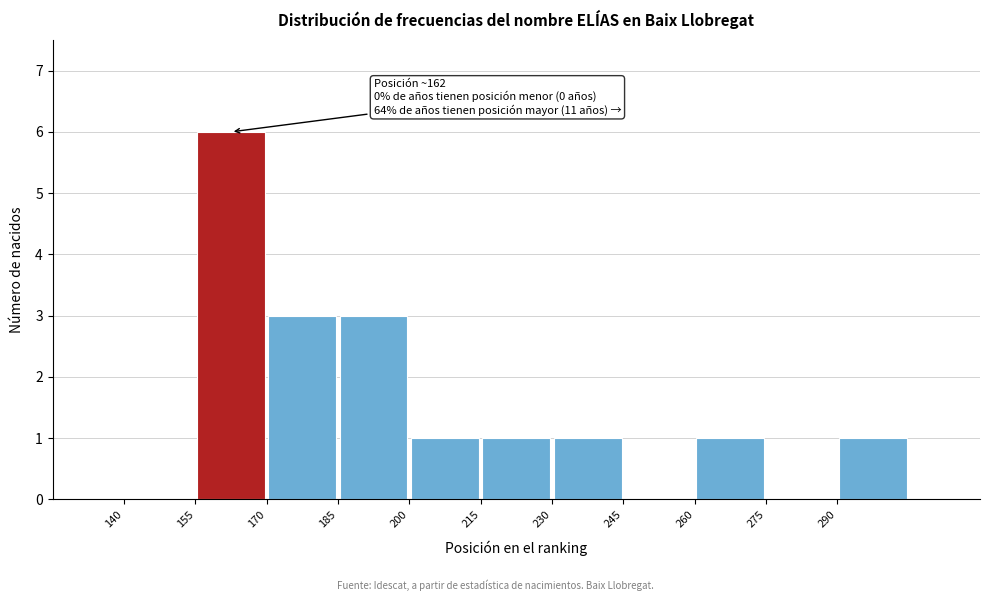

Which range on the x-axis has the tallest bar?

155 to 170